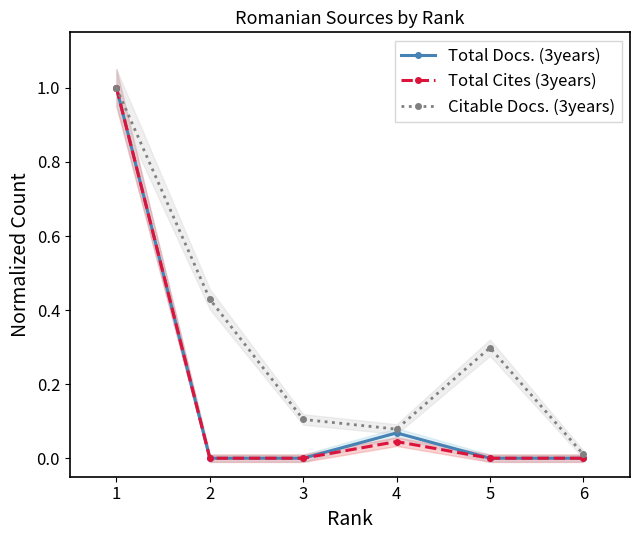

Is the value of Total Cites (3years) at 2 greater than the value of Citable Docs. (3years) at 5?

No